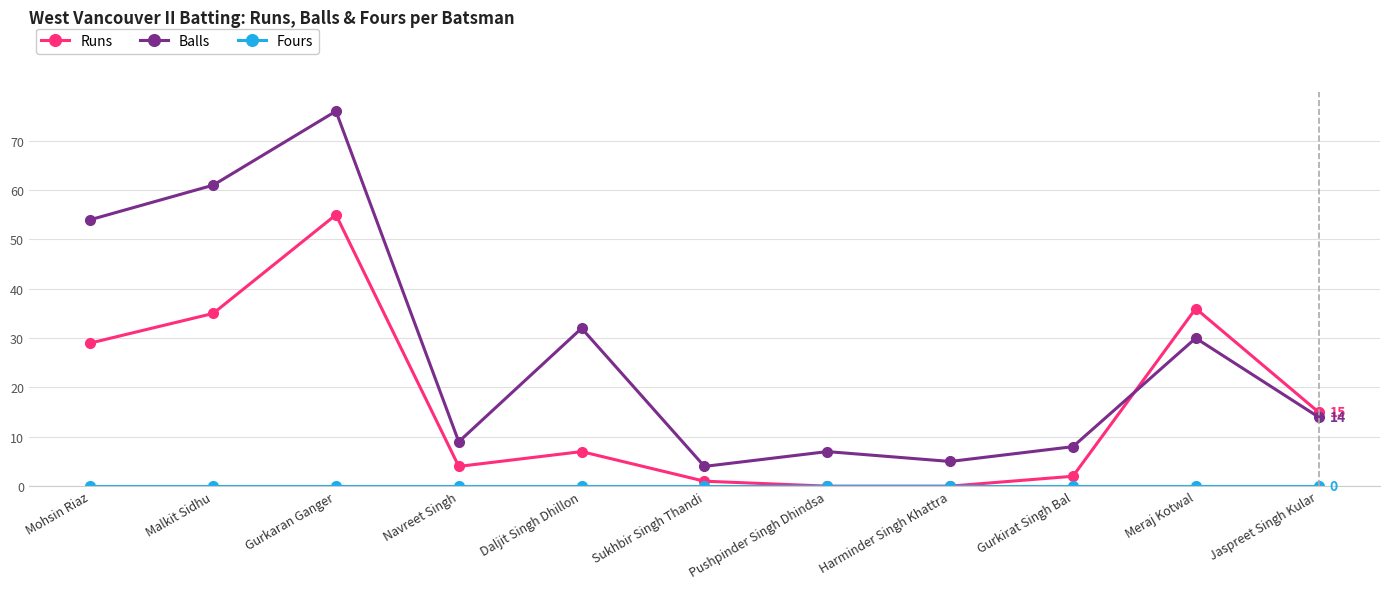

True or false: Runs has a value of 0 at Pushpinder Singh Dhindsa.

True